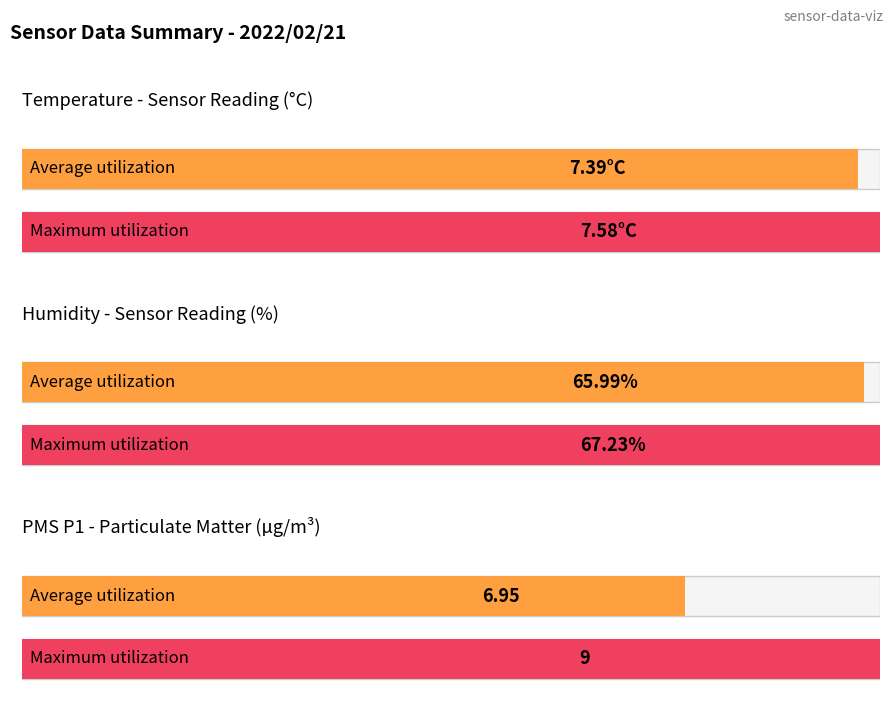

What is the highest value of the Humidity series?

67.2